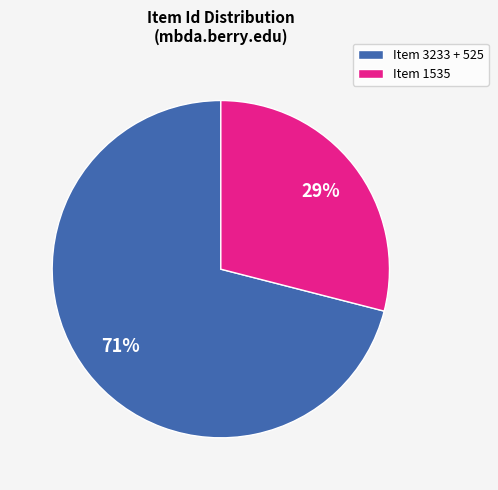

To the nearest percent, what is the difference between the Item 1535 and Item 3233 + 525 slice percentages?

42%